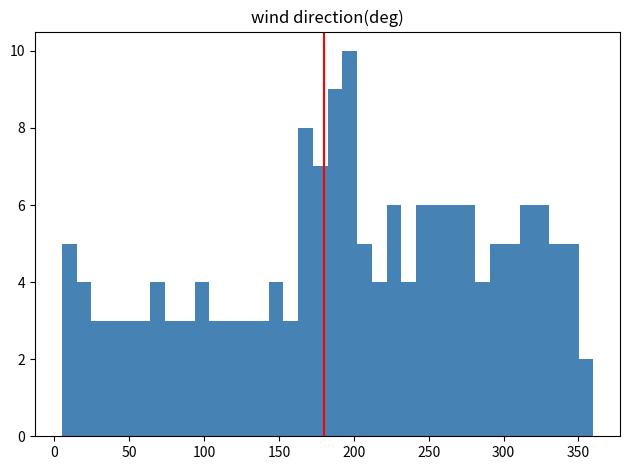

Read against the x-axis, roughly where is the centre of the tallest bar?

195